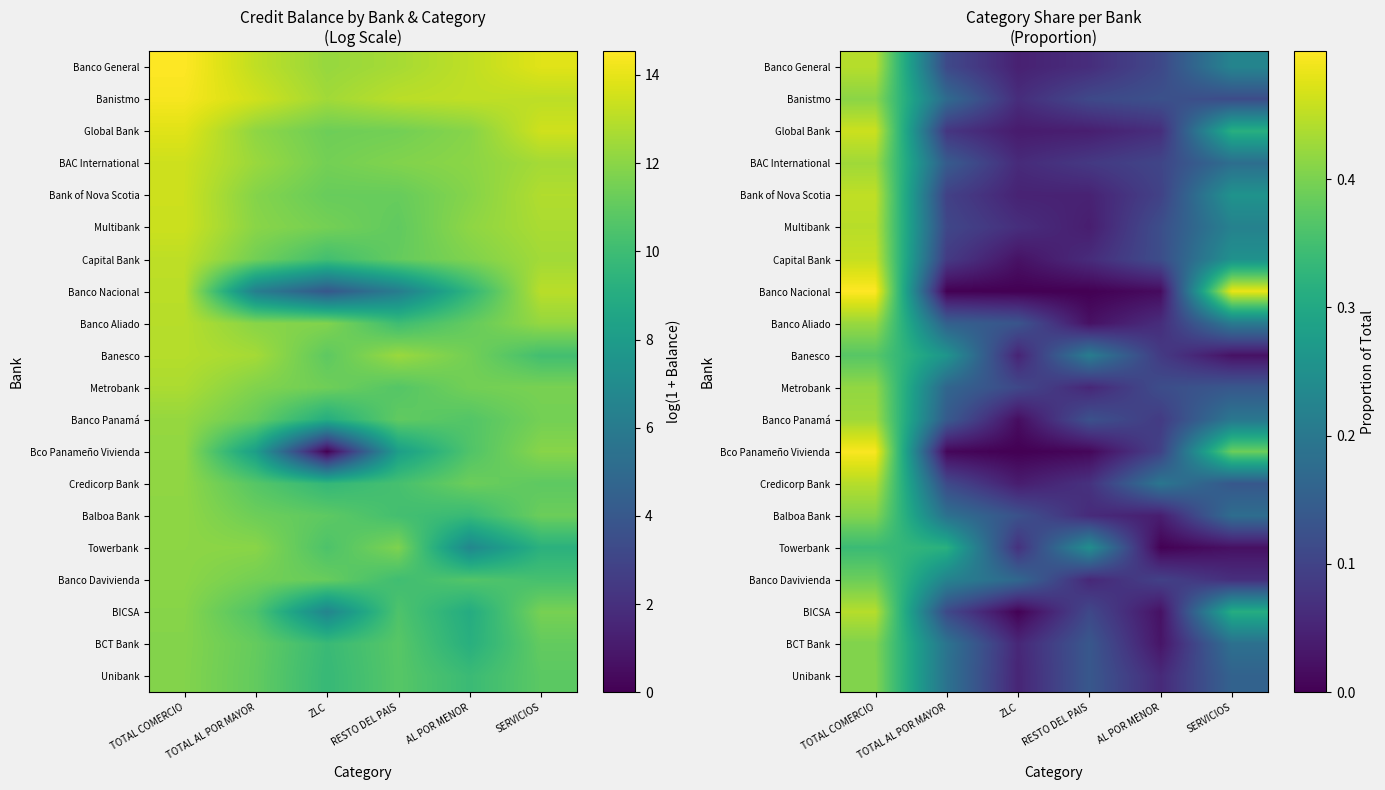

What is the sum of the Banesco values at TOTAL COMERCIO and AL POR MENOR?

0.5